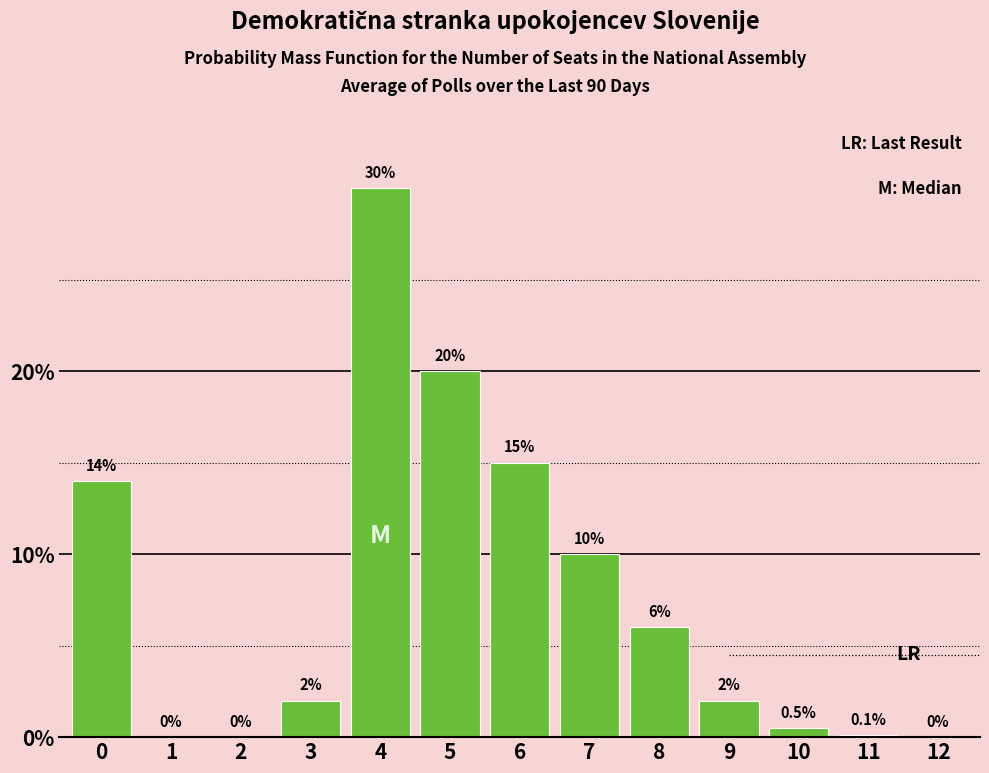

Reading left to right, extract all data points from this chart.

0=14.0	1=0.0	2=0.0	3=2.0	4=30.0	5=20.0	6=15.0	7=10.0	8=6.0	9=2.0	10=0.5	11=0.1	12=0.0